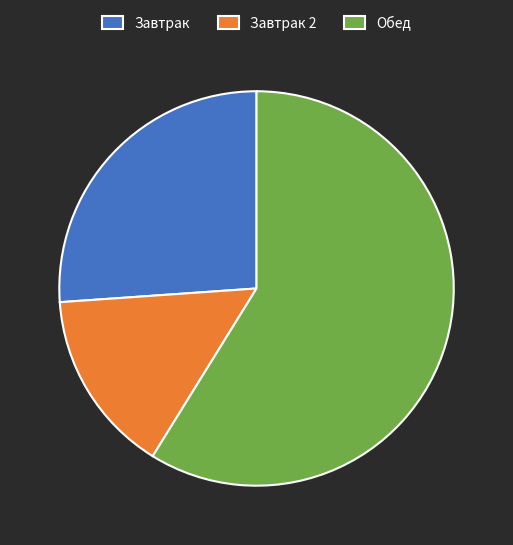

What is the largest slice in the pie chart?

Обед